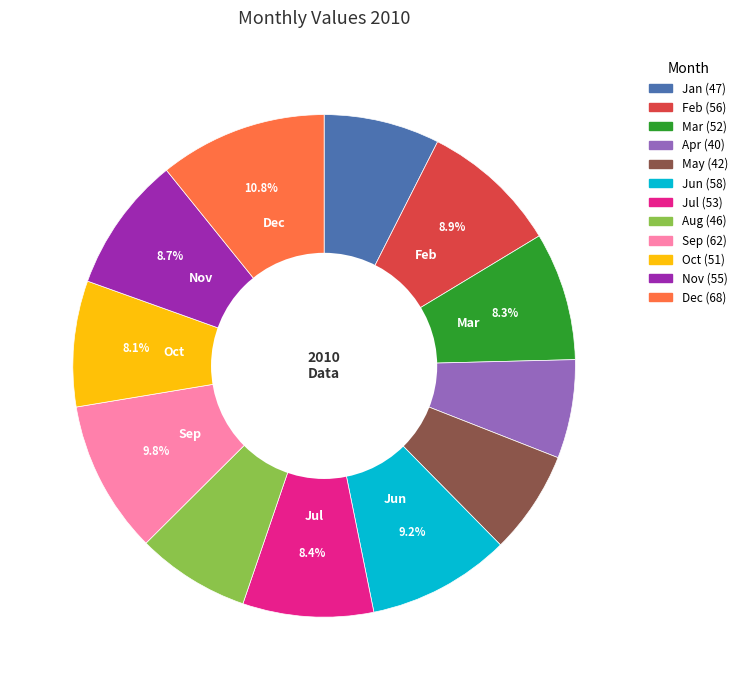

Does any single category account for the majority?

No